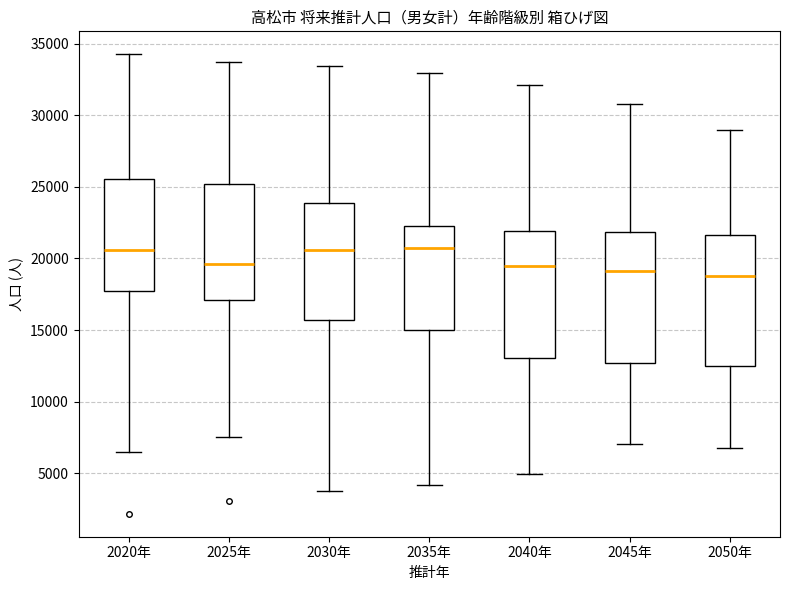

Reading left to right, transcribe this box plot: for each box, give where its median line is, the range the box spans, and where its two whiskers end, as read against the y-axis. The values are not printed on the chart, so give them approximately, as read against the axis.

2020年: median 20500, box 18000 to 25500, whiskers 6500 to 34500
2025年: median 19500, box 17000 to 25000, whiskers 7500 to 33500
2030年: median 20500, box 15500 to 24000, whiskers 3500 to 33500
2035年: median 20500, box 15000 to 22000, whiskers 4000 to 33000
2040年: median 19500, box 13000 to 22000, whiskers 5000 to 32000
2045年: median 19000, box 12500 to 22000, whiskers 7000 to 31000
2050年: median 19000, box 12500 to 21500, whiskers 6500 to 29000